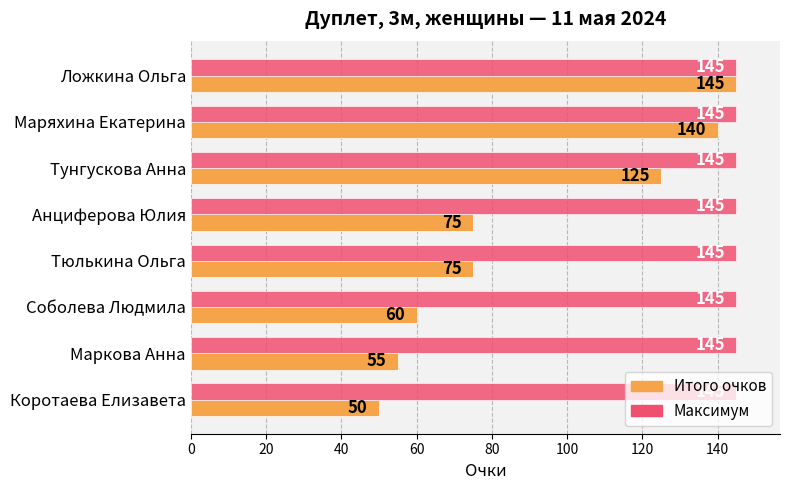

What is the greatest value displayed?

145